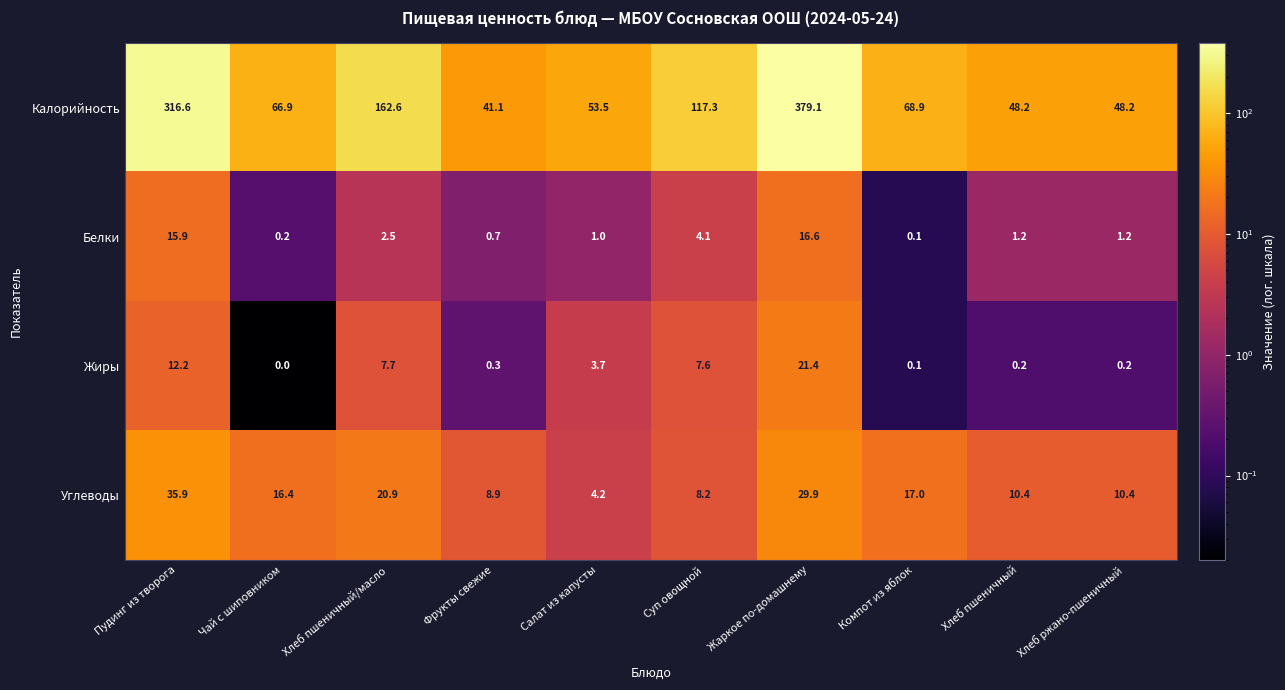

Rank the series by their maximum value, from highest to lowest.

Калорийность, Углеводы, Жиры, Белки